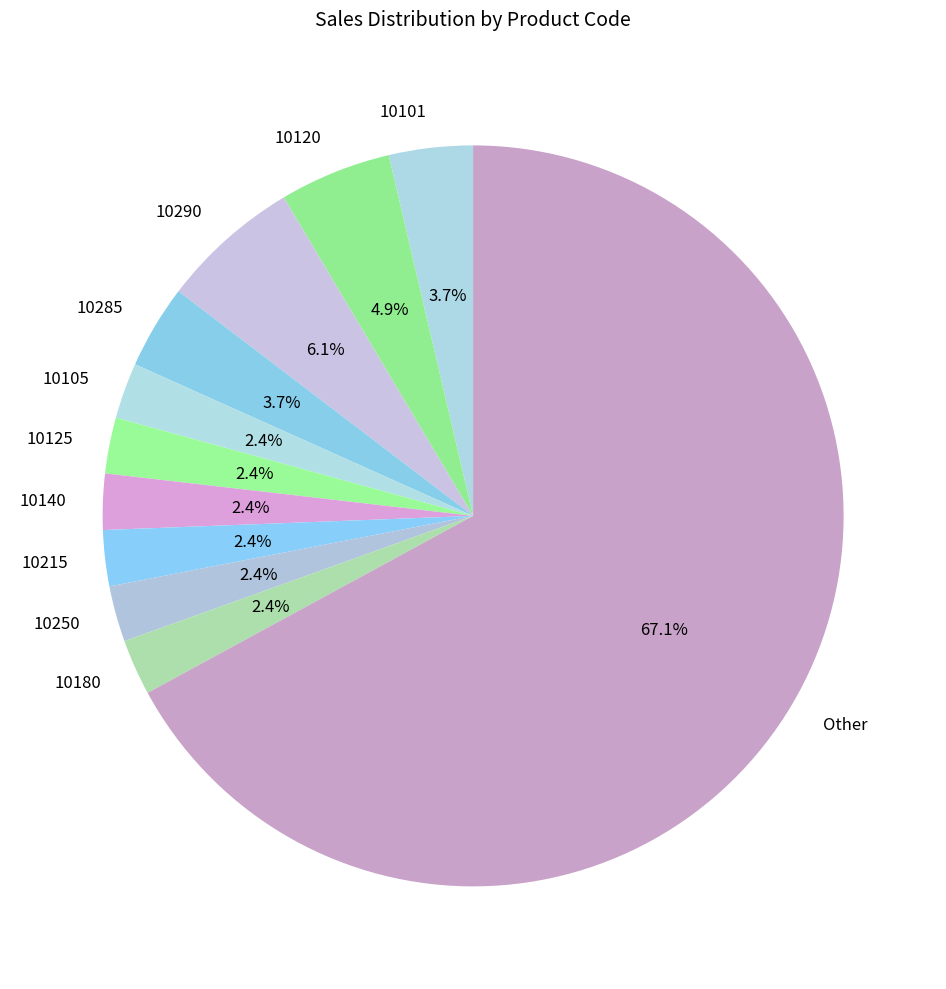

Which slice represents more than half of the pie?

Other